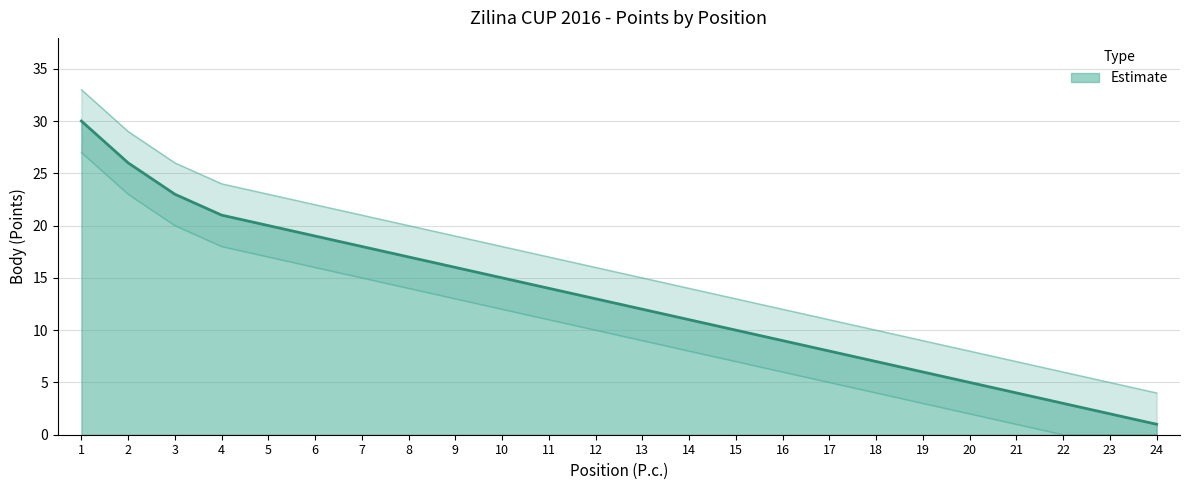

At which label does Estimate reach its minimum?

24